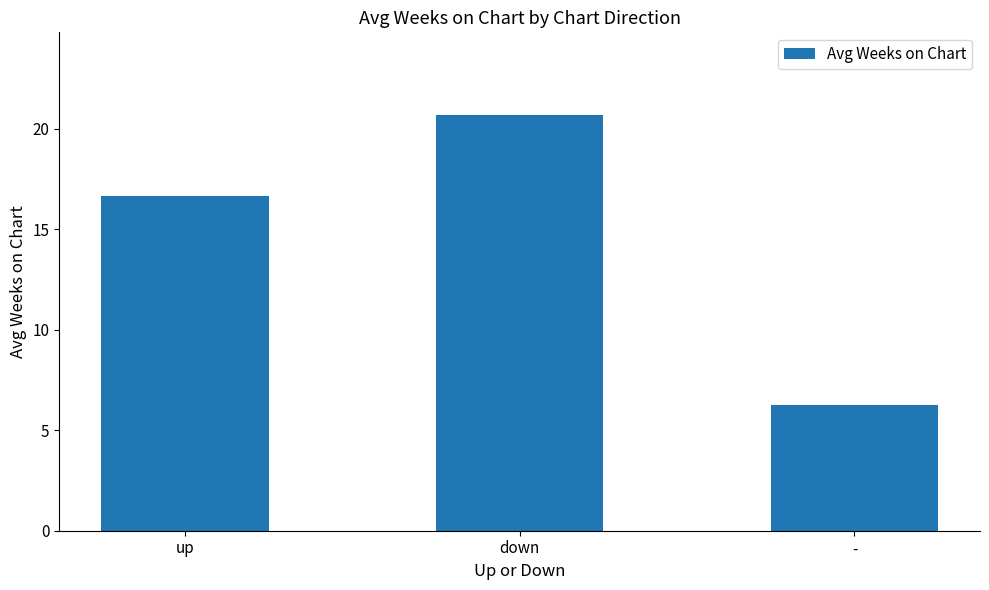

True or false: the data shows 12.5 at down.

False